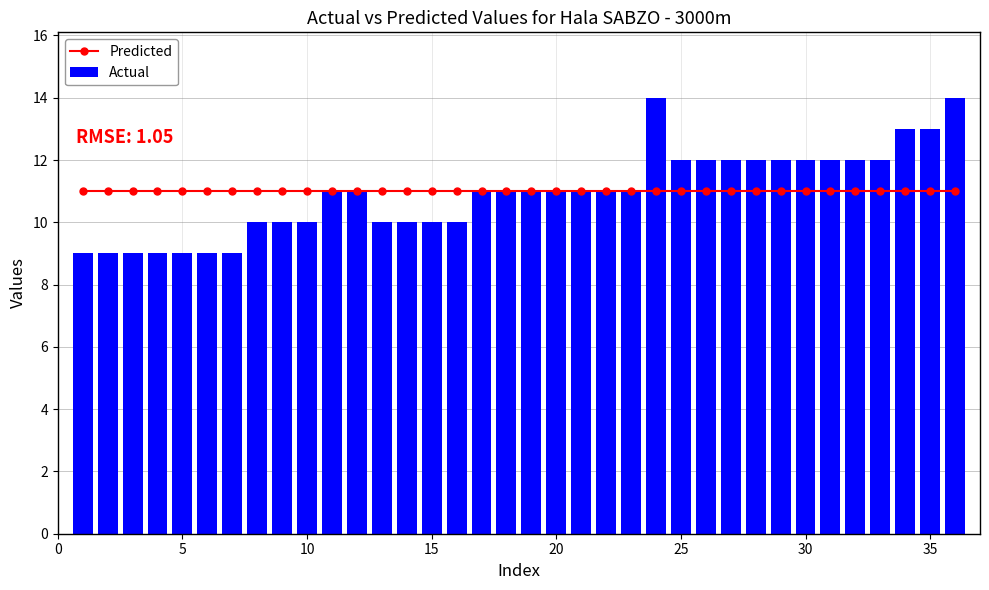

Reading left to right, list all the values displayed in this chart.

Predicted: 11	11	11	11	11	11	11	11	11	11	11	11	11	11	11	11	11	11	11	11	11	11	11	11	11	11	11	11	11	11	11	11	11	11	11	11
Actual: 9	9	9	9	9	9	9	10	10	10	11	11	10	10	10	10	11	11	11	11	11	11	11	14	12	12	12	12	12	12	12	12	12	13	13	14